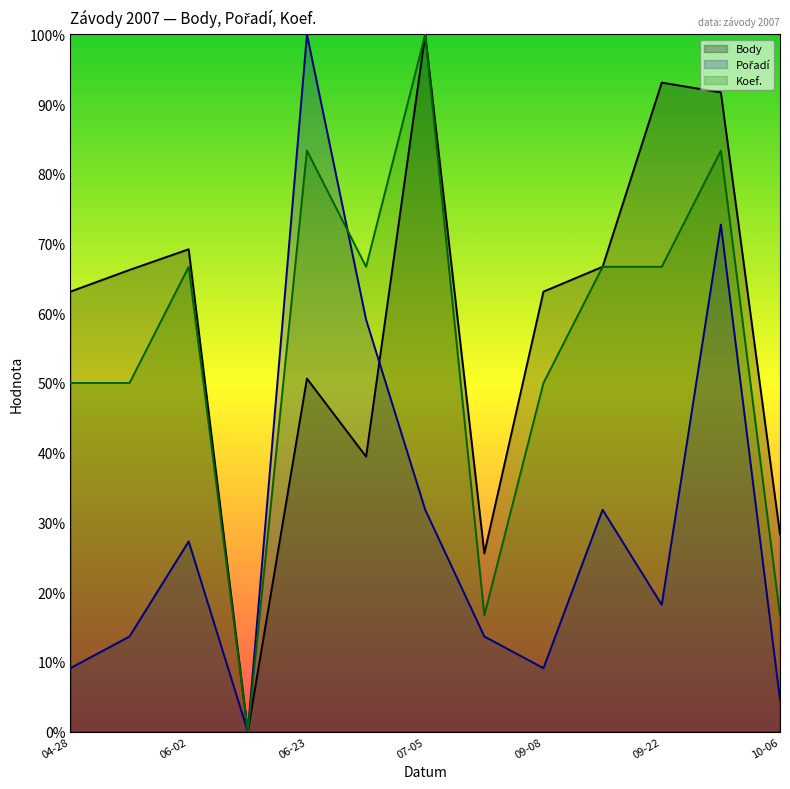

Reading left to right, list all the values displayed in this chart.

Body: 63.1	66.2	69.2	0.0	50.6	39.4	100.0	25.6	63.1	66.7	93.1	91.7	28.3
Pořadí: 9.1	13.6	27.3	0.0	100.0	59.1	31.8	13.6	9.1	31.8	18.2	72.7	4.5
Koef.: 50.0	50.0	66.7	0.0	83.3	66.7	100.0	16.7	50.0	66.7	66.7	83.3	16.7